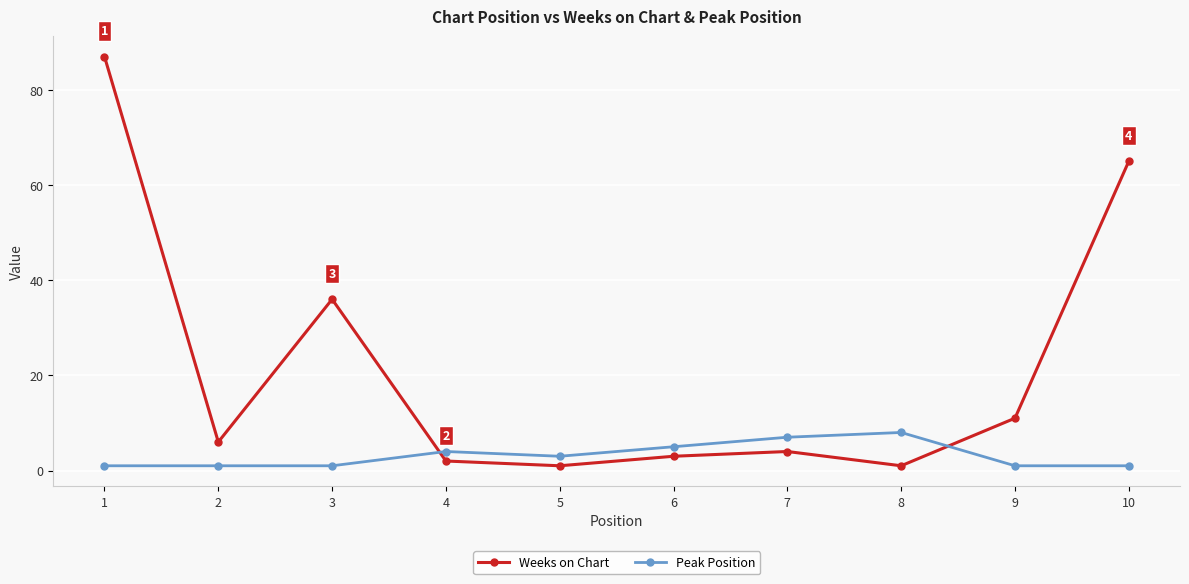

Is this an area chart (filled region under the line)?

No